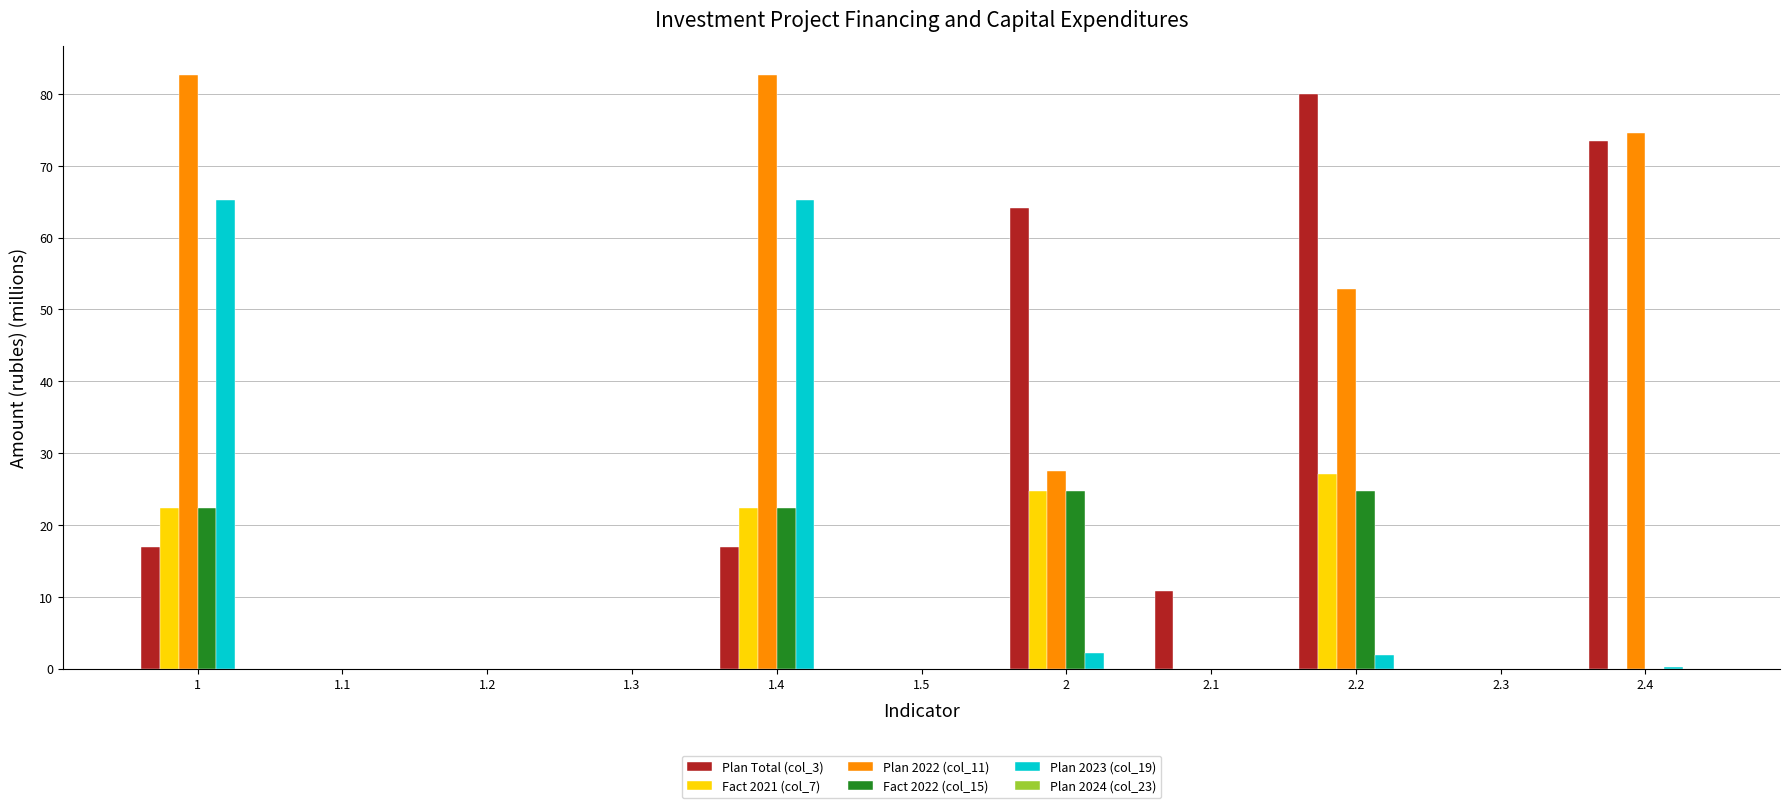

Is it true that Fact 2021 (col_7) equals 41.1 at 2.2?

False